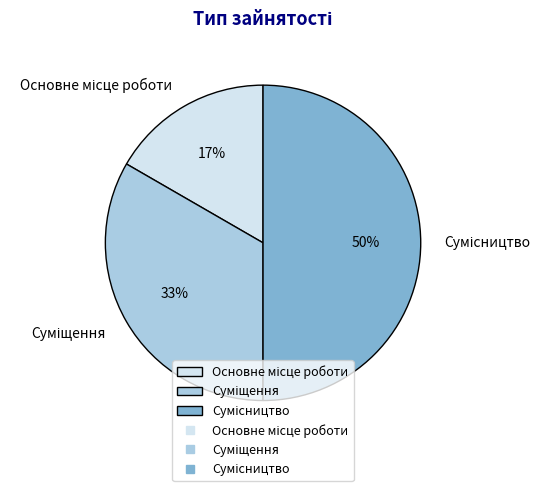

How many slices are in this pie chart?

3